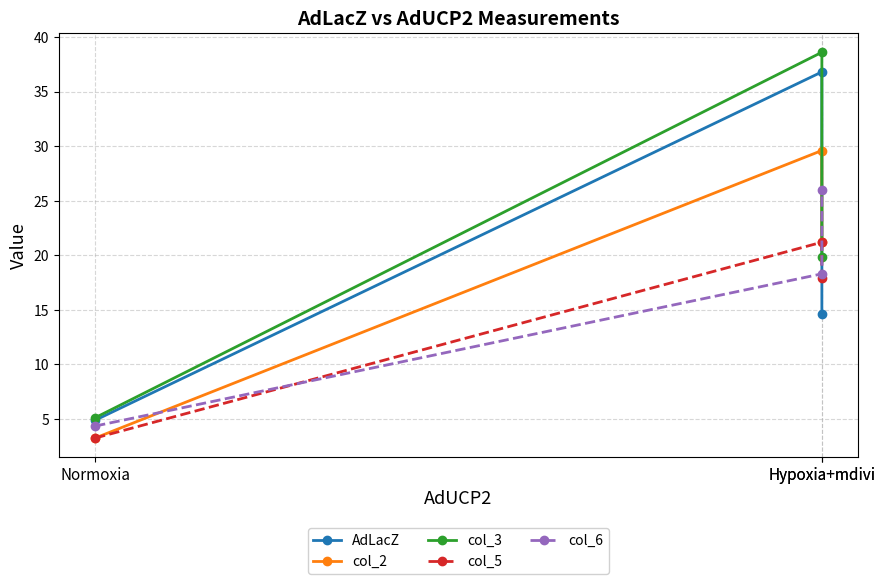

What is the lowest value of the col_6 series?

4.4